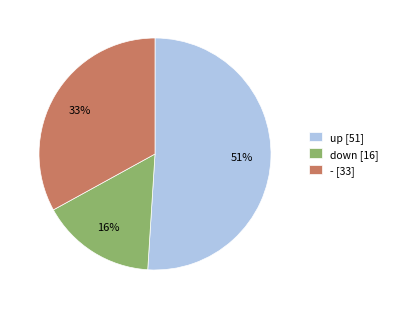

Does up represent more than half of the total?

Yes